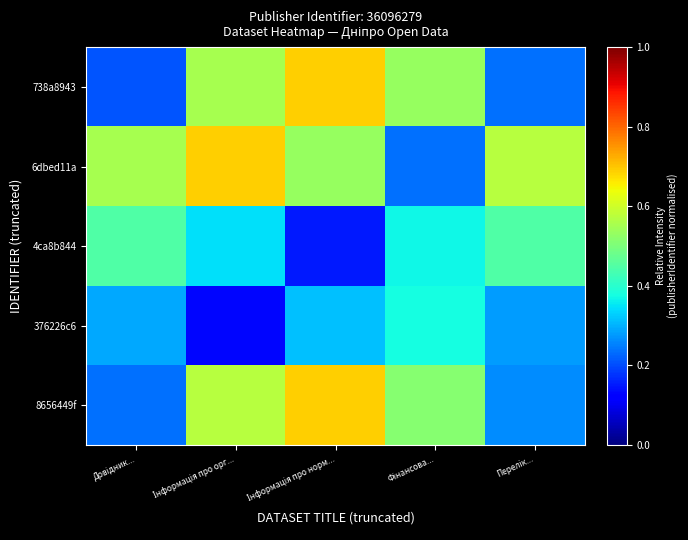

Which series changed the most between Довідник... and Інформація про норм...?

738a8943